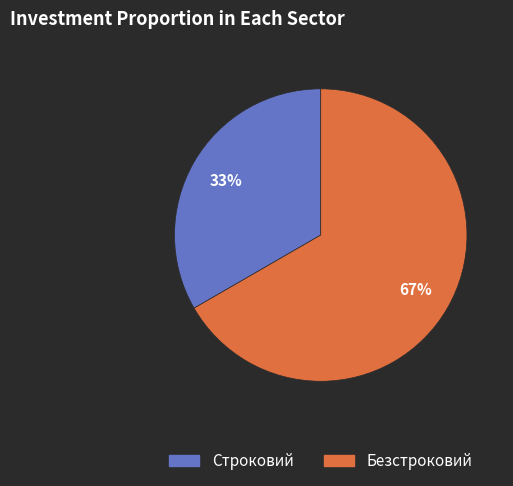

The Строковий slice represents 33% of the pie. True or false?

True